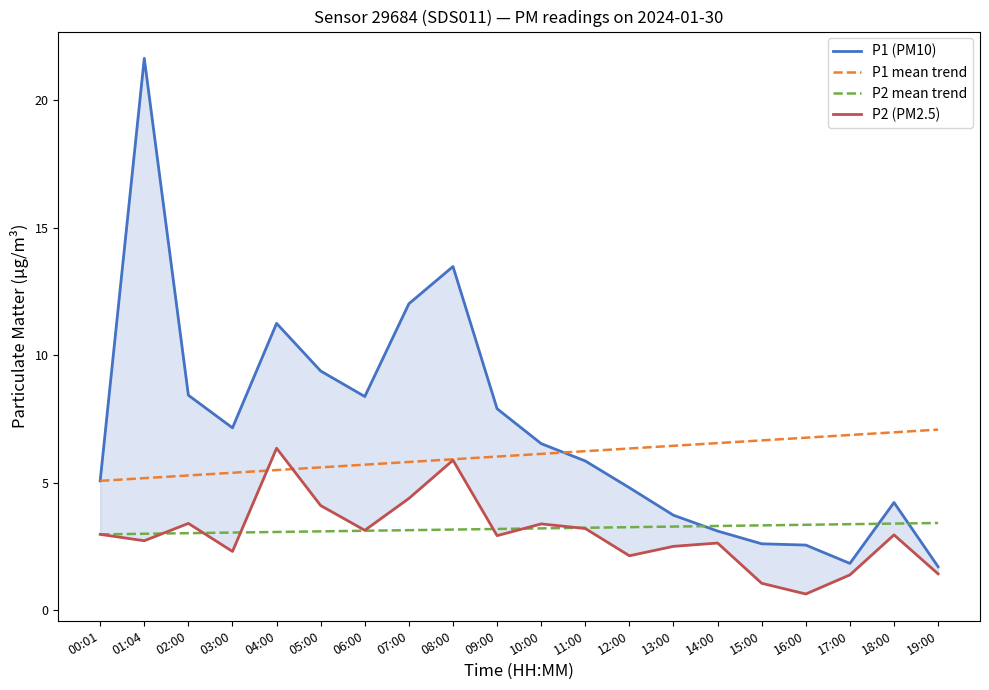

What is the difference between the second highest and minimum values in the P1 mean trend series?

1.9